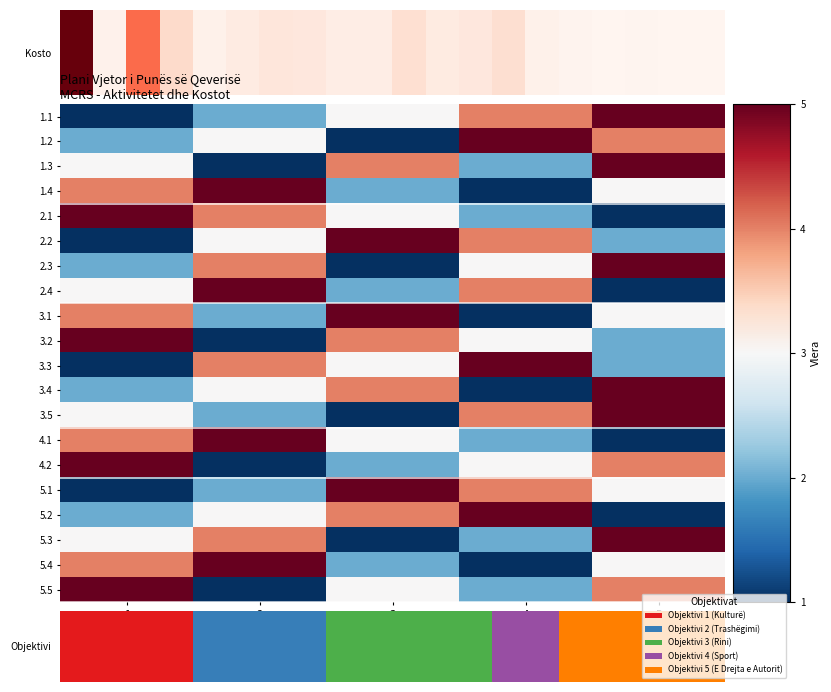

Reading right to left, list all the values displayed in this chart.

1.1: 5=5	4=4	3=3	2=2	1=1
1.2: 5=4	4=5	3=1	2=3	1=2
1.3: 5=5	4=2	3=4	2=1	1=3
1.4: 5=3	4=1	3=2	2=5	1=4
2.1: 5=1	4=2	3=3	2=4	1=5
2.2: 5=2	4=4	3=5	2=3	1=1
2.3: 5=5	4=3	3=1	2=4	1=2
2.4: 5=1	4=4	3=2	2=5	1=3
3.1: 5=3	4=1	3=5	2=2	1=4
3.2: 5=2	4=3	3=4	2=1	1=5
3.3: 5=2	4=5	3=3	2=4	1=1
3.4: 5=5	4=1	3=4	2=3	1=2
3.5: 5=5	4=4	3=1	2=2	1=3
4.1: 5=1	4=2	3=3	2=5	1=4
4.2: 5=4	4=3	3=2	2=1	1=5
5.1: 5=3	4=4	3=5	2=2	1=1
5.2: 5=1	4=5	3=4	2=3	1=2
5.3: 5=5	4=2	3=1	2=4	1=3
5.4: 5=3	4=1	3=2	2=5	1=4
5.5: 5=4	4=2	3=3	2=1	1=5